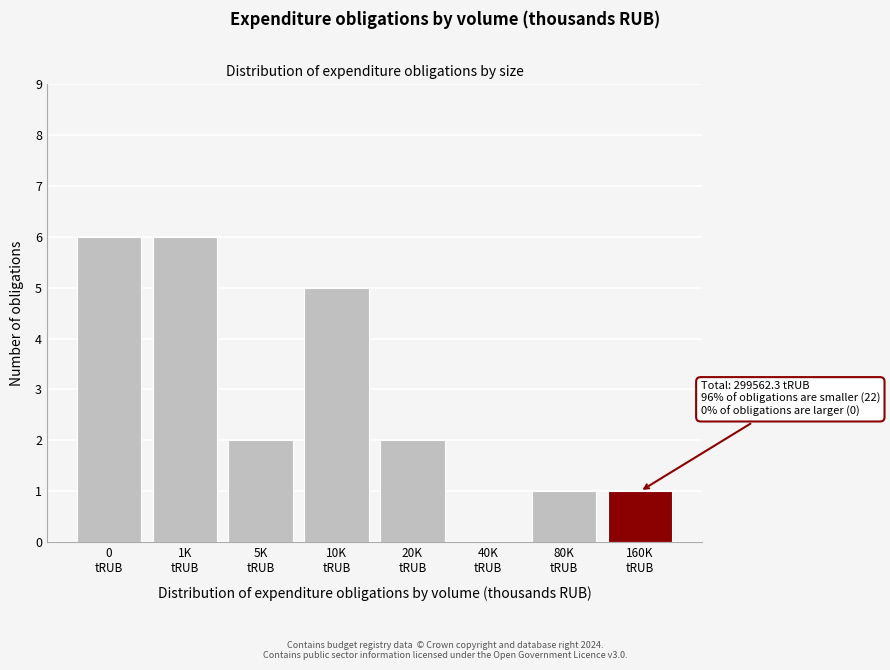

What is the sum of all values?

23